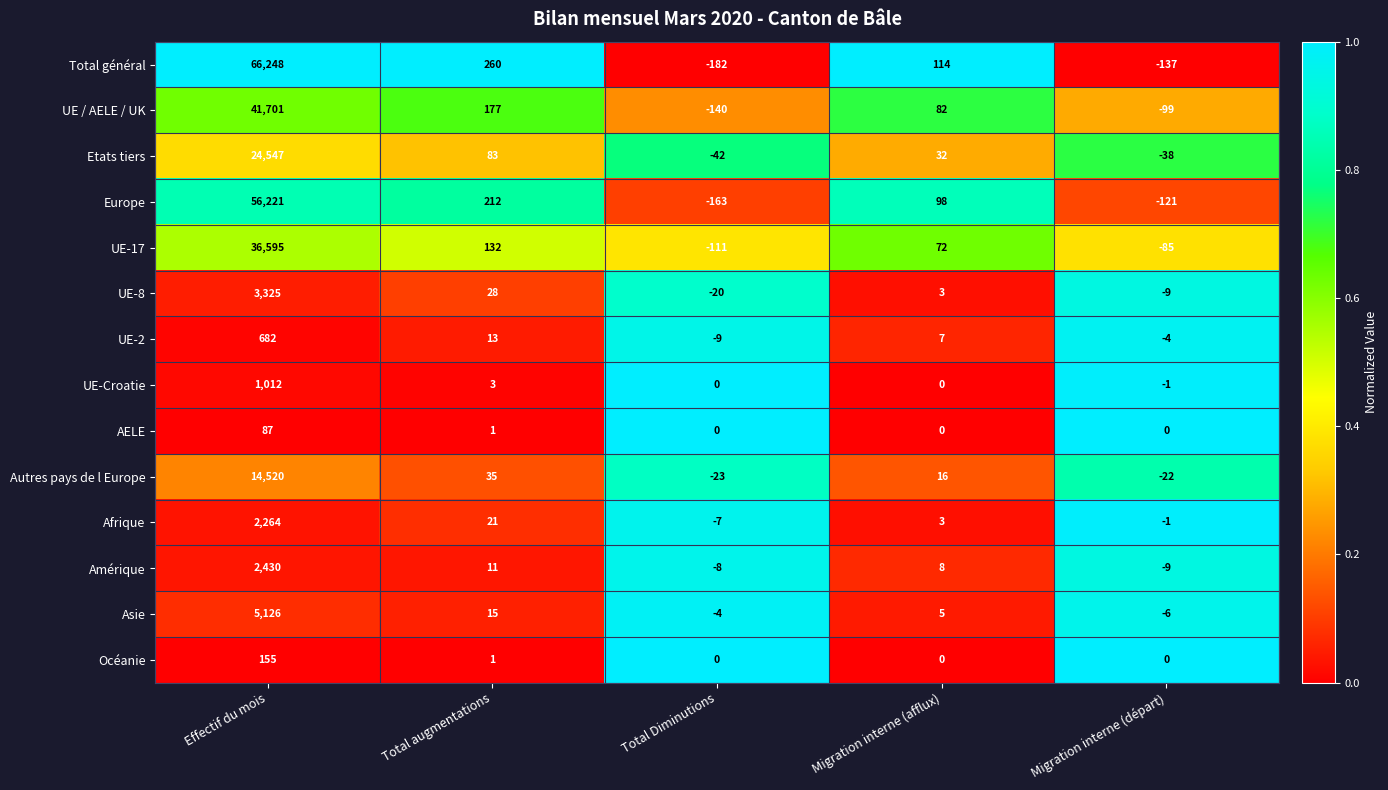

How many data points does each series have?

5